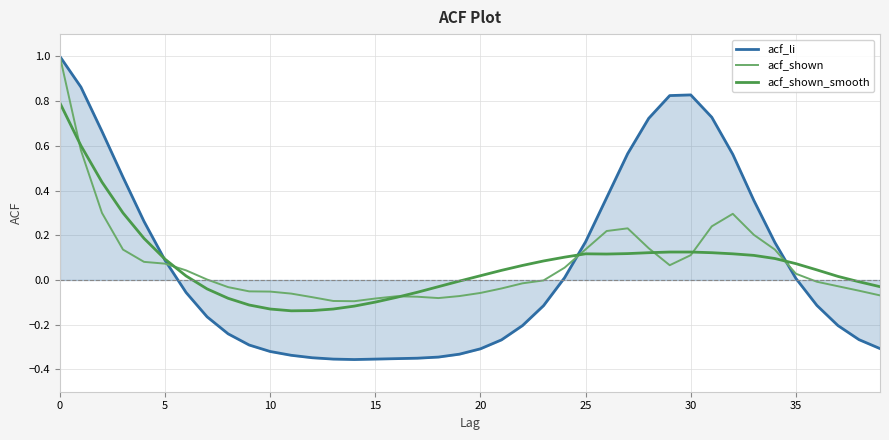

Which series has the largest range (max minus min)?

acf_li